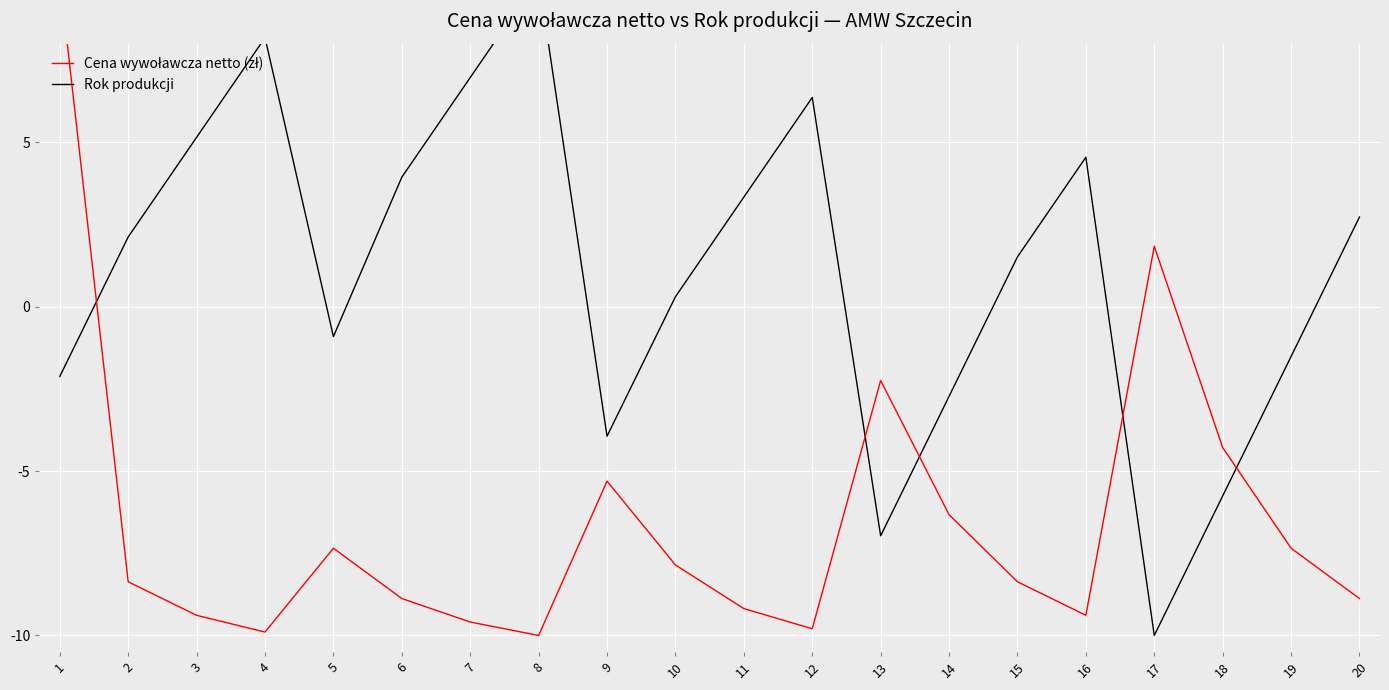

True or false: Cena wywoławcza netto (zł) has a value of -6.3 at 18.

False